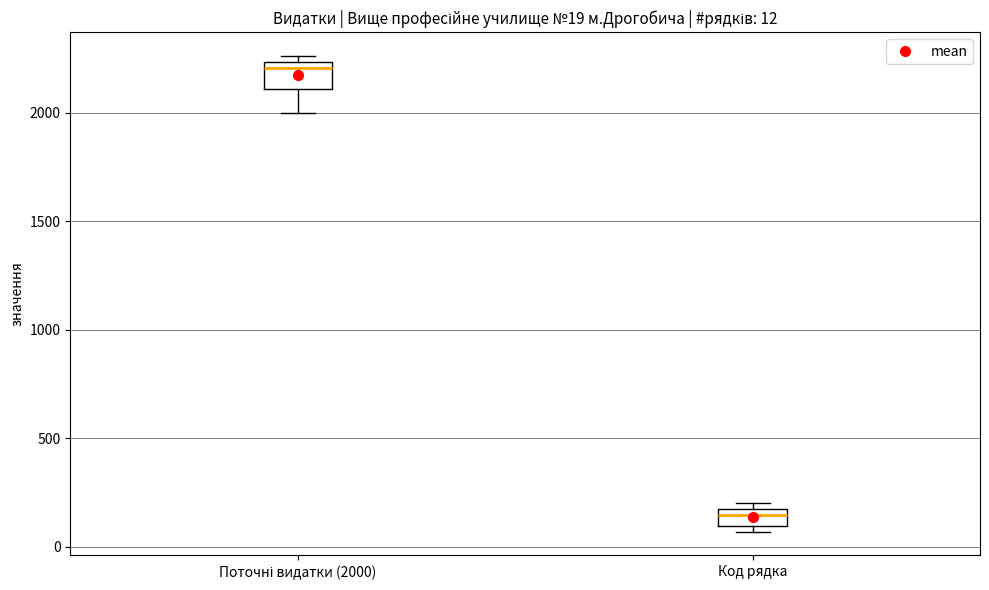

Which box has the highest median line?

Поточні видатки (2000)